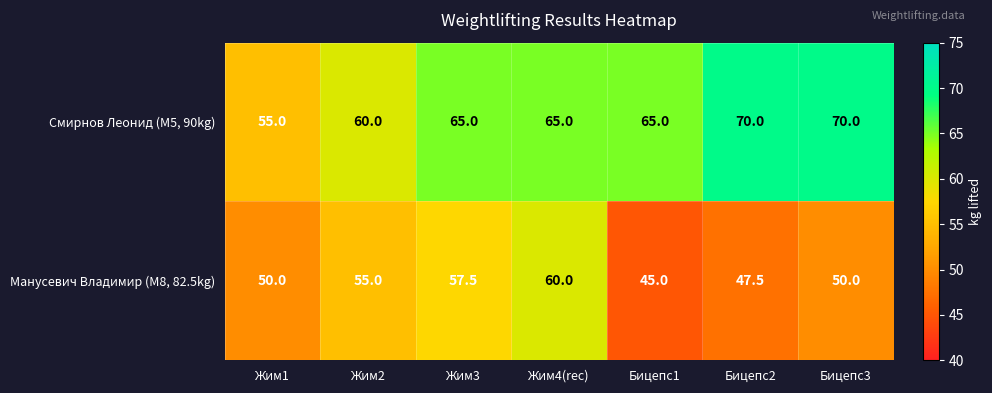

At which label is Смирнов Леонид (M5, 90kg) closest to 62?

Жим2